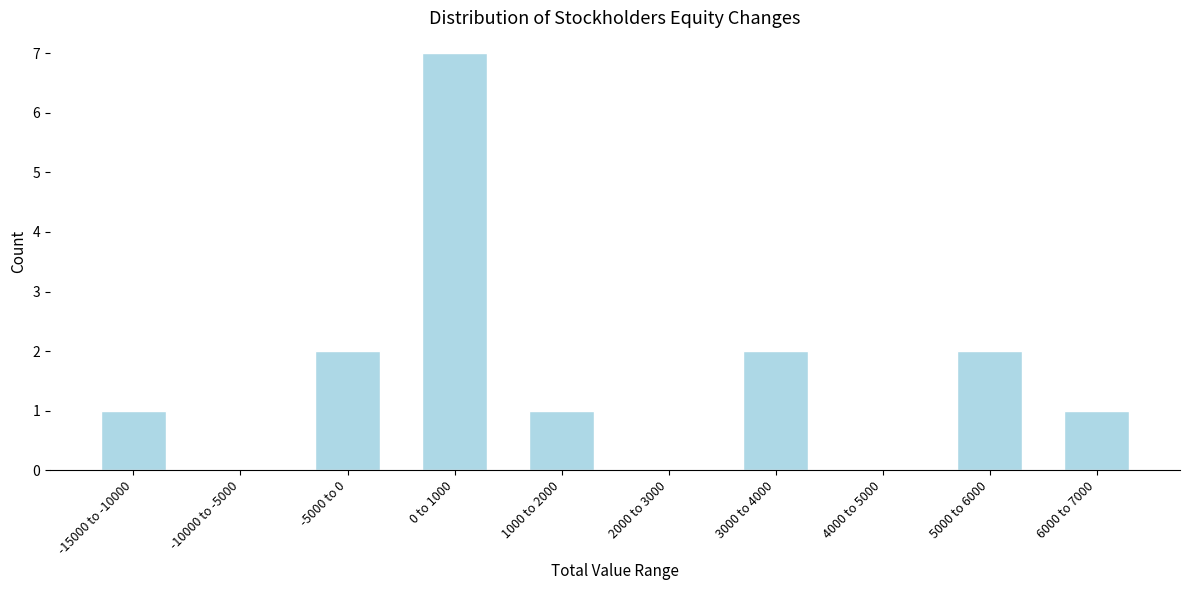

Reading left to right, transcribe all the data shown in this chart.

-15000 to -10000=1	-10000 to -5000=0	-5000 to 0=2	0 to 1000=7	1000 to 2000=1	2000 to 3000=0	3000 to 4000=2	4000 to 5000=0	5000 to 6000=2	6000 to 7000=1